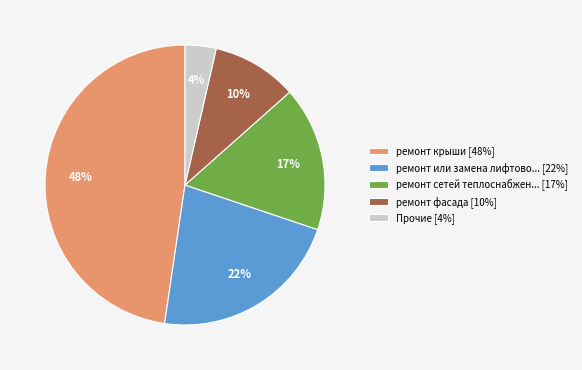

Is ремонт сетей теплоснабжен... [17%] the majority of the pie?

No